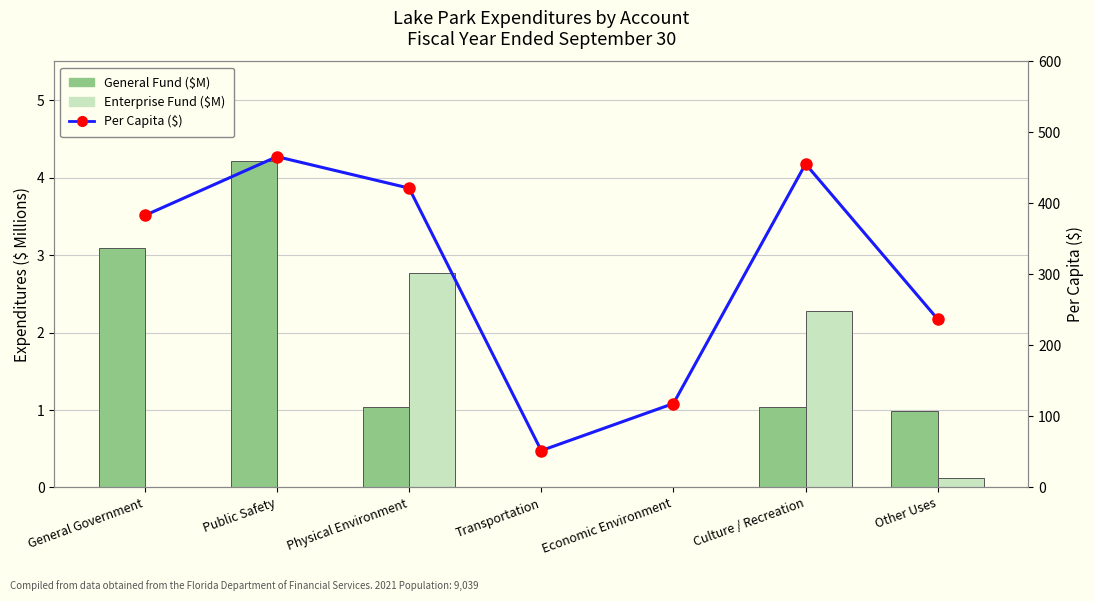

The Enterprise Fund ($M) series shows 0.0 at General Government. True or false?

True